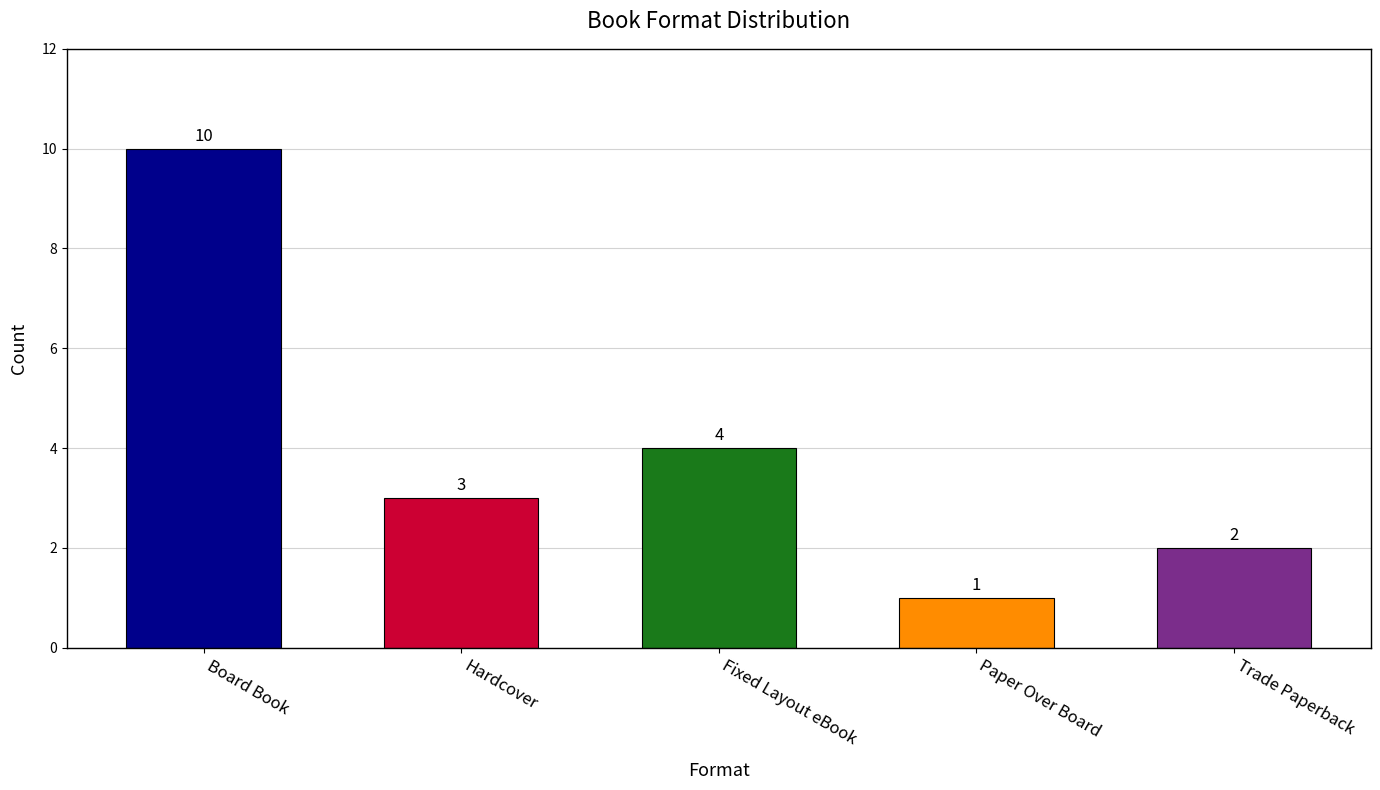

Are the bars horizontal?

No